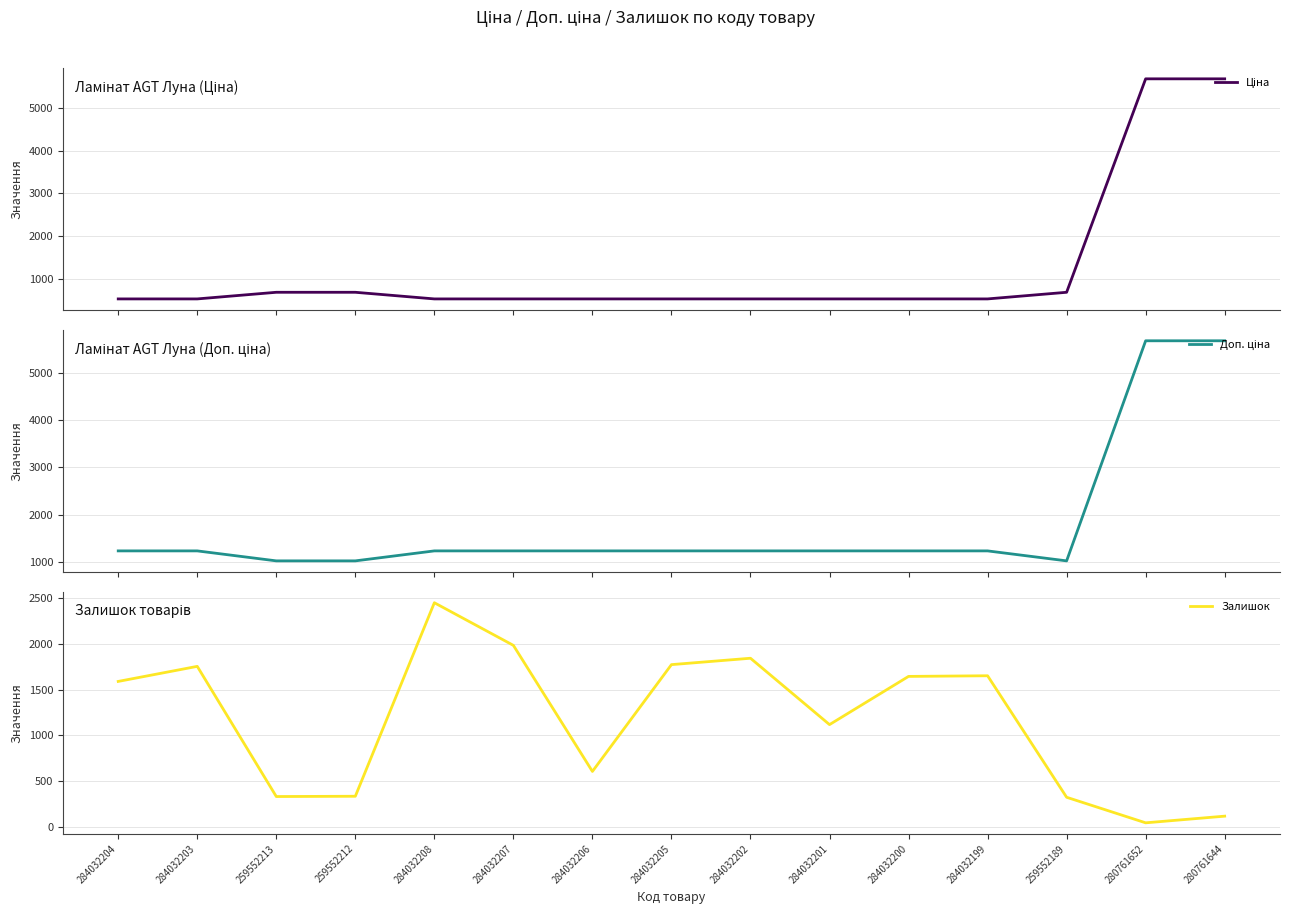

Is the value of Залишок at 284032200 greater than the value of Ціна at 284032204?

Yes